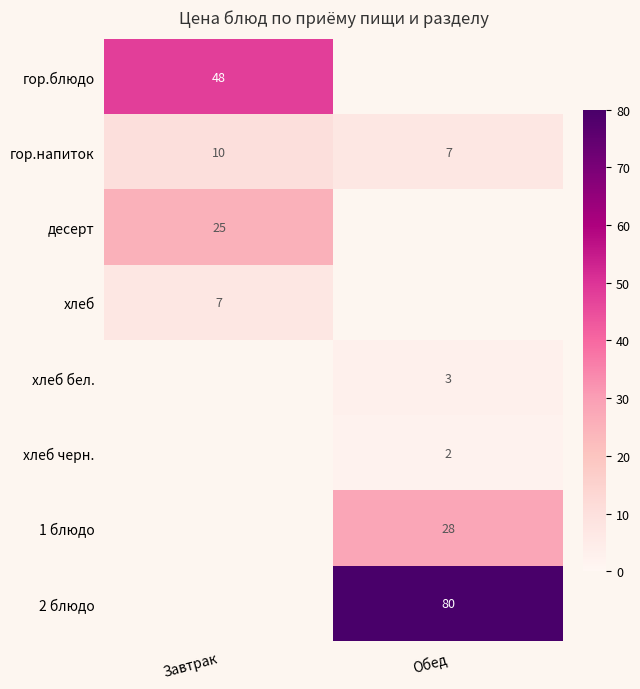

True or false: гор.блюдо has a value of 19 at Завтрак.

False